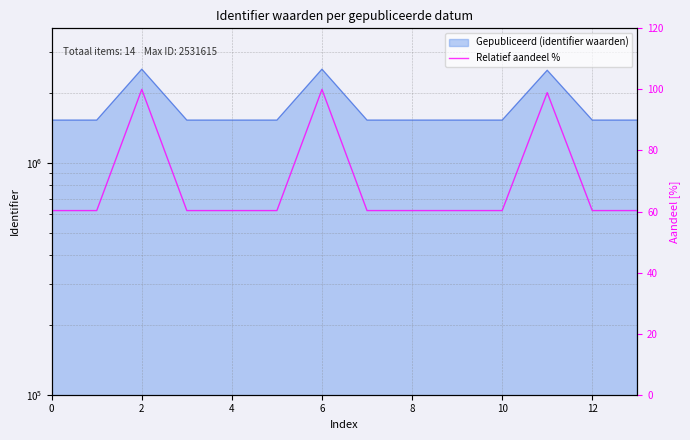

True or false: there are more than 0 points higher than both neighbors.

True